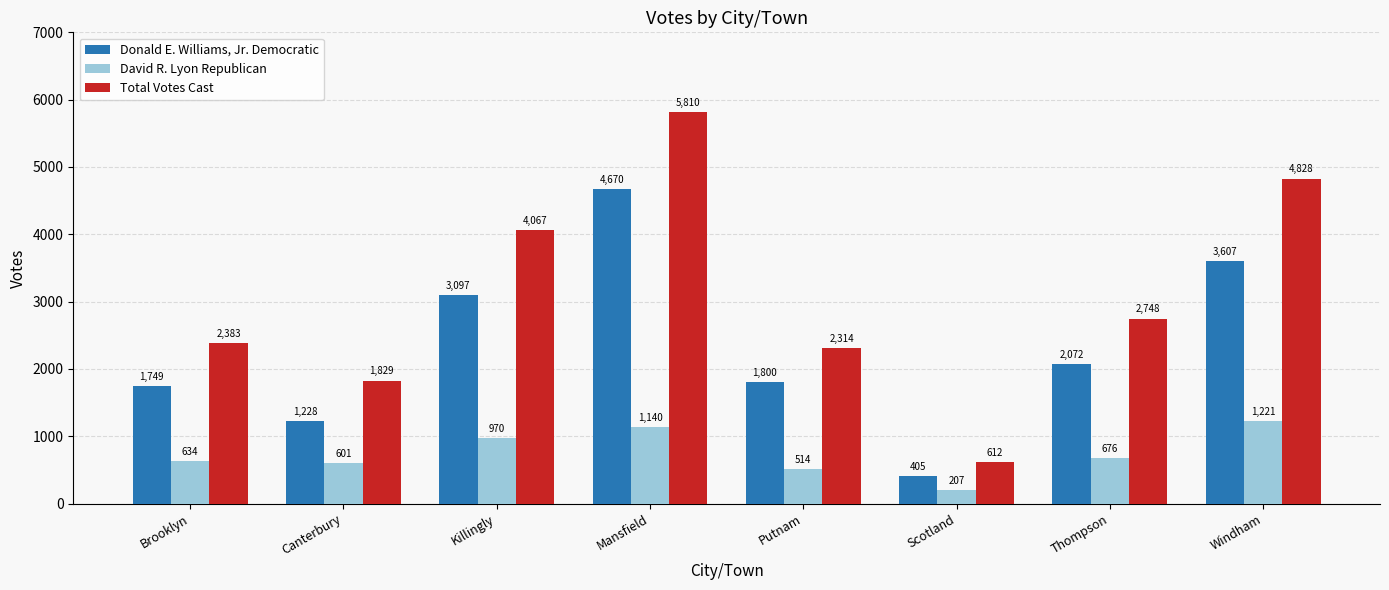

Is the value of Donald E. Williams, Jr. Democratic at Brooklyn greater than the value of David R. Lyon Republican at Putnam?

Yes